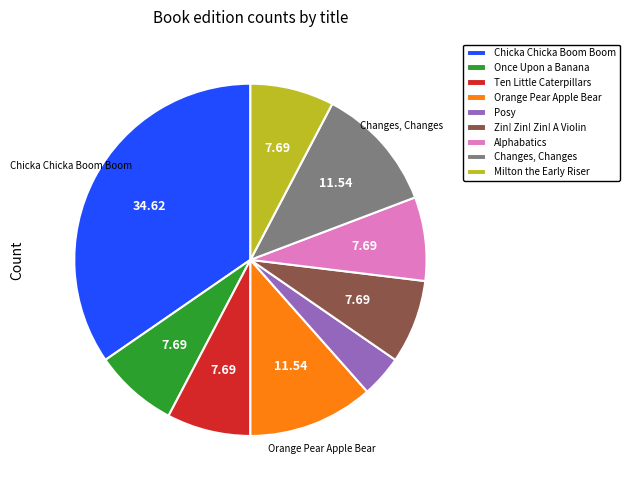

Which has a higher value, Ten Little Caterpillars or Orange Pear Apple Bear?

Orange Pear Apple Bear